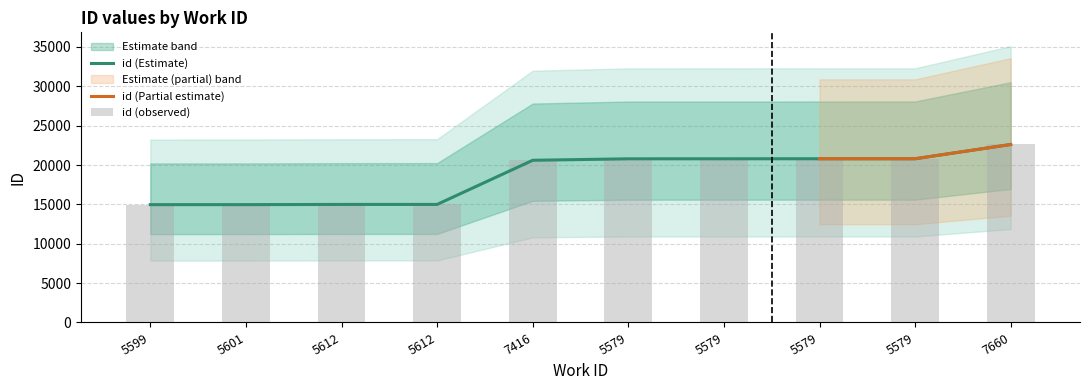

The value at 5579 is 20794. True or false?

True